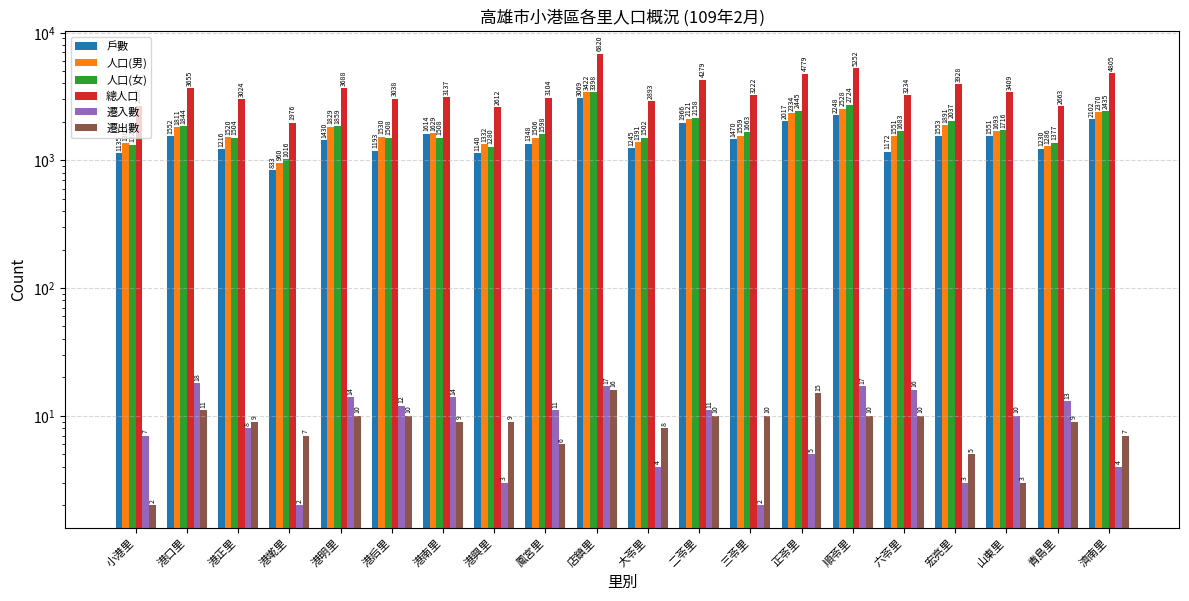

How many bars are there in each group?

6